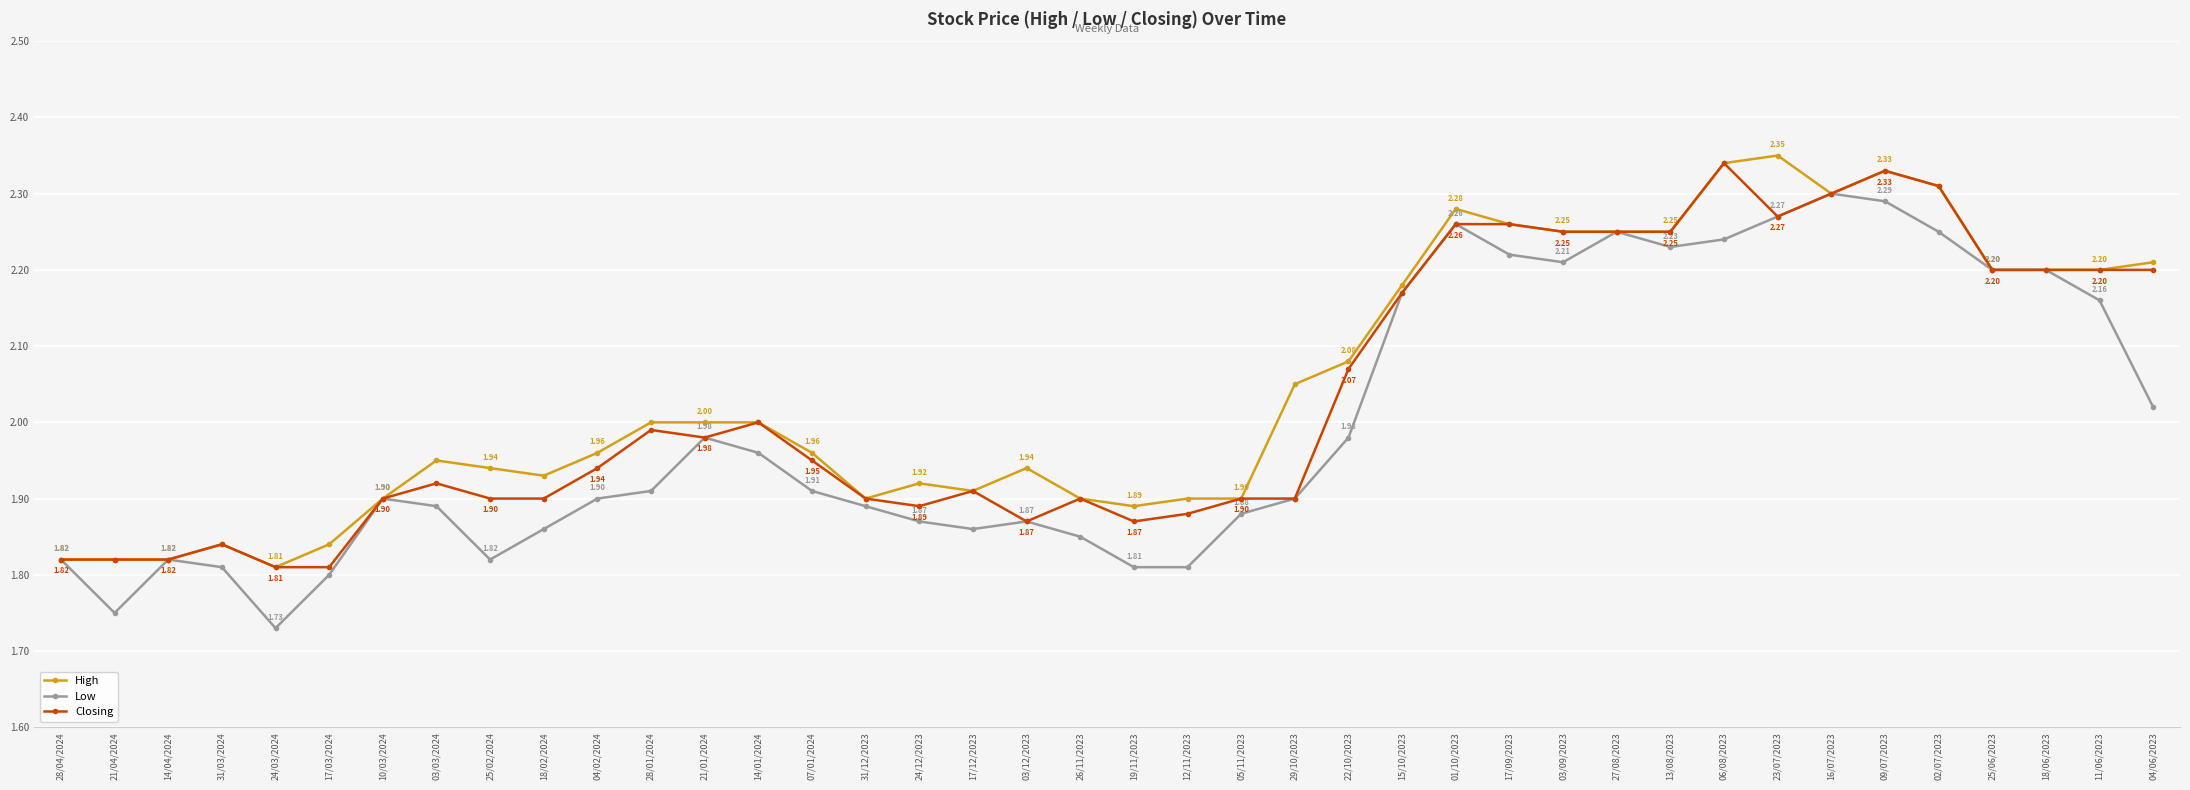

True or false: High has more than 2 points higher than both neighbors.

True